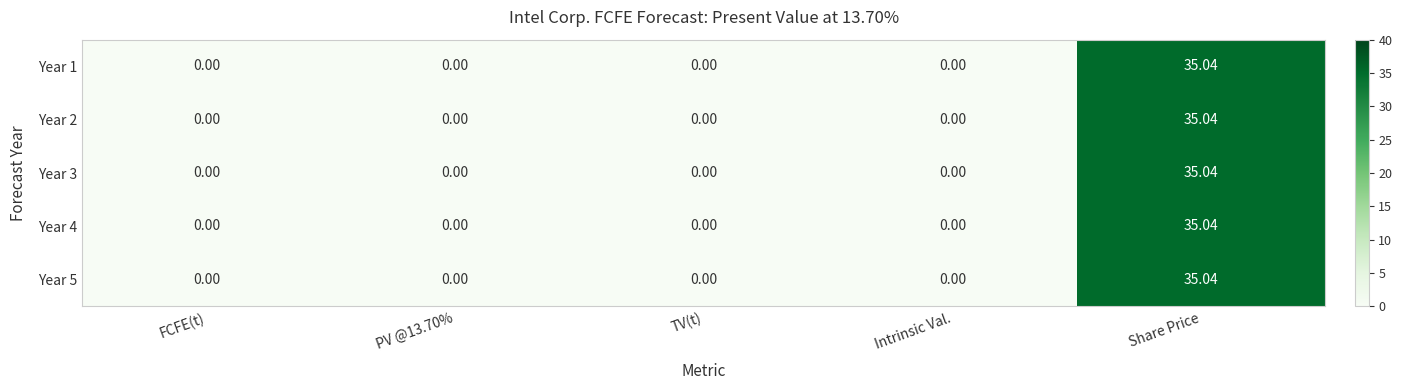

Which label corresponds to the largest value in the chart?

Share Price